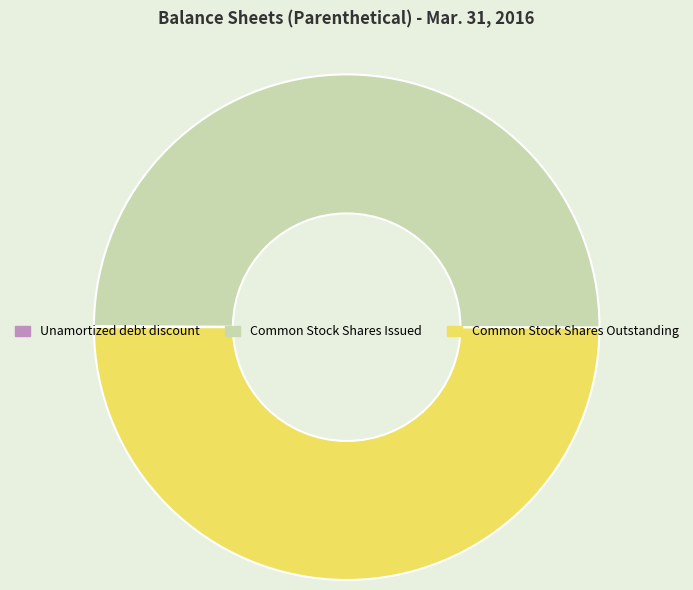

Combined, do Common Stock Shares Issued and Common Stock Shares Outstanding account for over 50%?

Yes